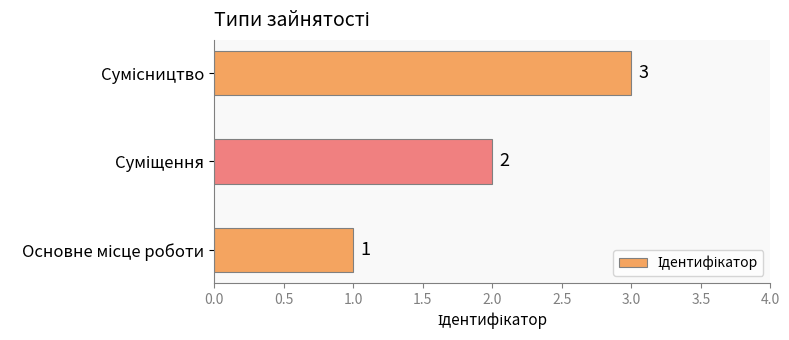

How many values are between 1 and 3?

3